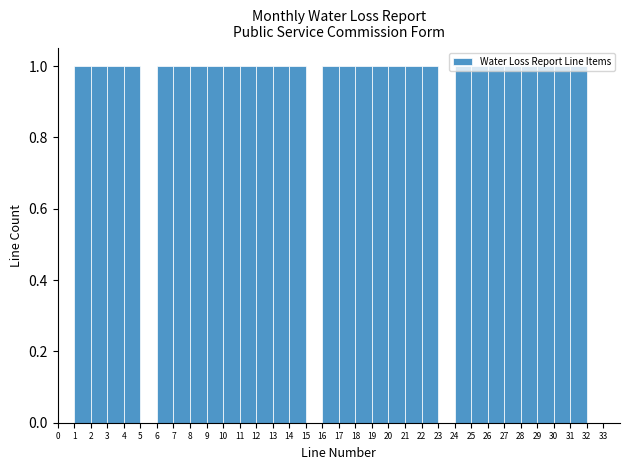

Reading left to right, transcribe this chart: for each bar, give the range it covers on the x-axis and its height. The values are not printed on the chart, so give them approximately, as read against the axis.

0 to 1: 0
1 to 2: 1
2 to 3: 1
3 to 4: 1
4 to 5: 1
5 to 6: 0
6 to 7: 1
7 to 8: 1
8 to 9: 1
9 to 10: 1
10 to 11: 1
11 to 12: 1
12 to 13: 1
13 to 14: 1
14 to 15: 1
15 to 16: 0
16 to 17: 1
17 to 18: 1
18 to 19: 1
19 to 20: 1
20 to 21: 1
21 to 22: 1
22 to 23: 1
23 to 24: 0
24 to 25: 1
25 to 26: 1
26 to 27: 1
27 to 28: 1
28 to 29: 1
29 to 30: 1
30 to 31: 1
31 to 32: 1
32 to 33: 0
33 to 34: 0